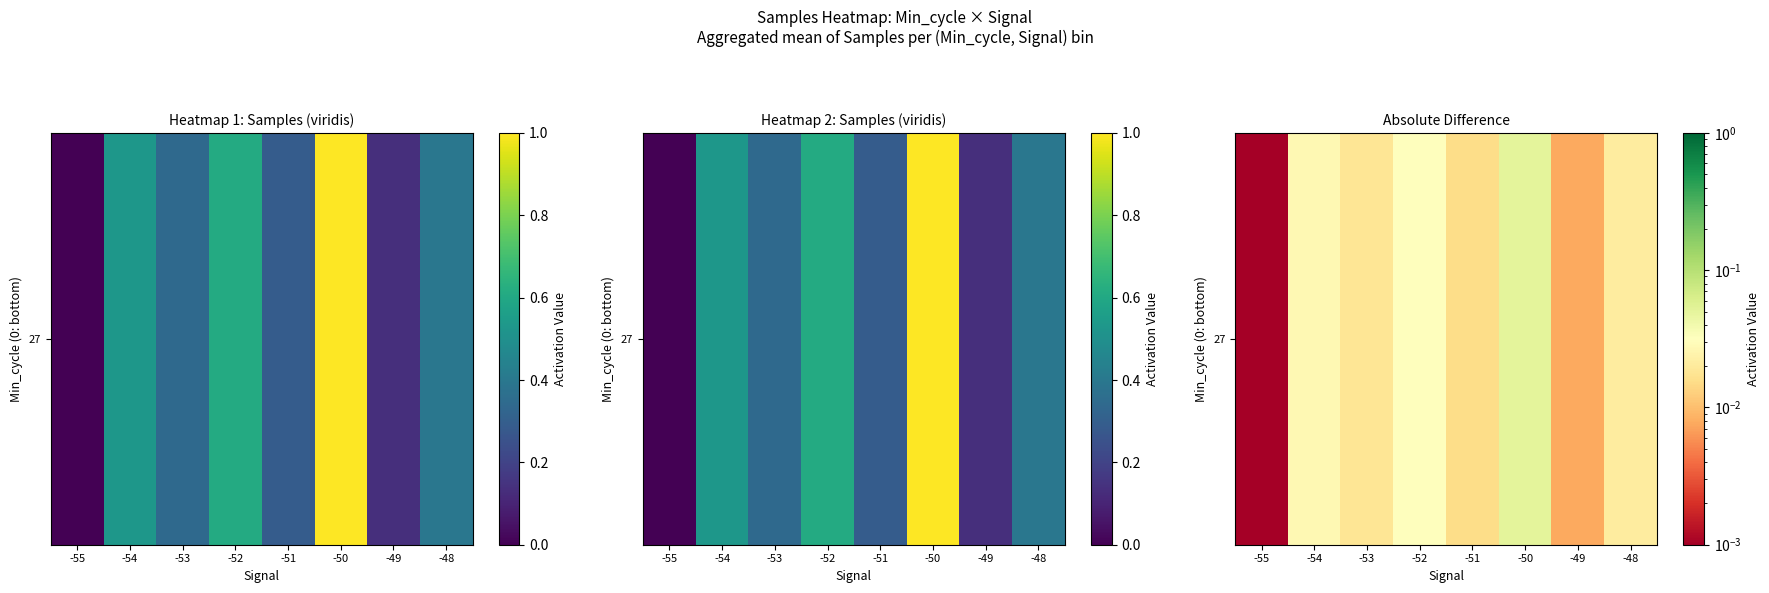

Where is the data nearest to the value 0?

-55